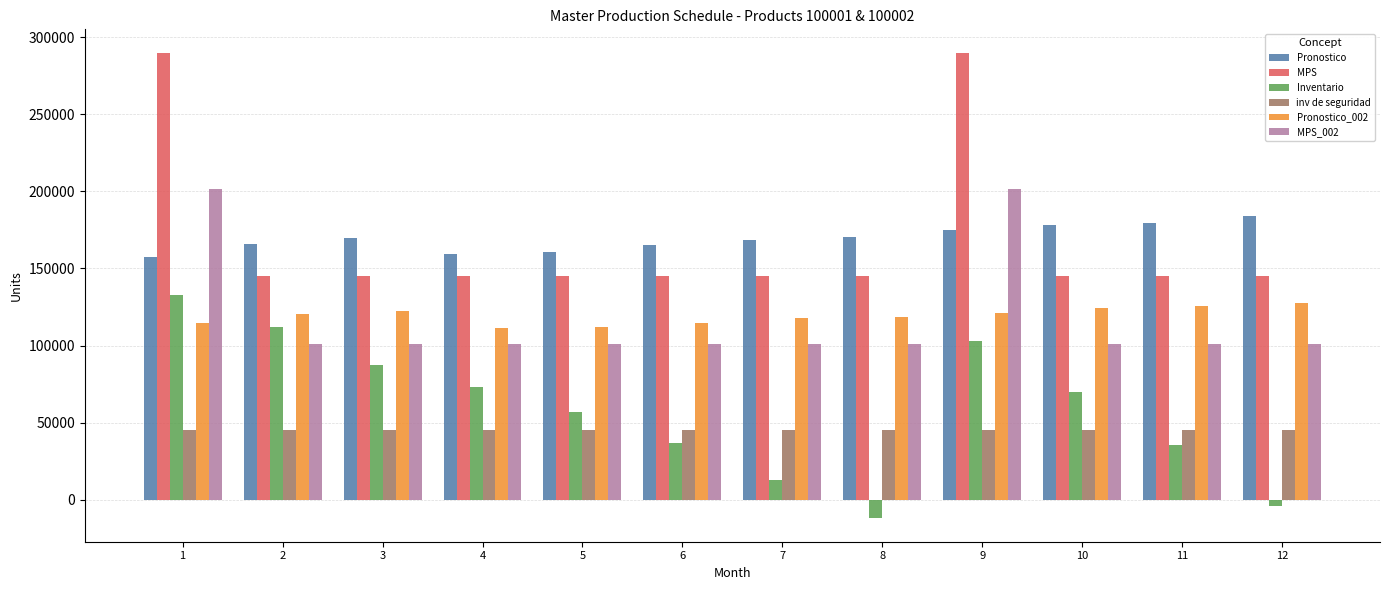

How many positive values does the Inventario series have?

10